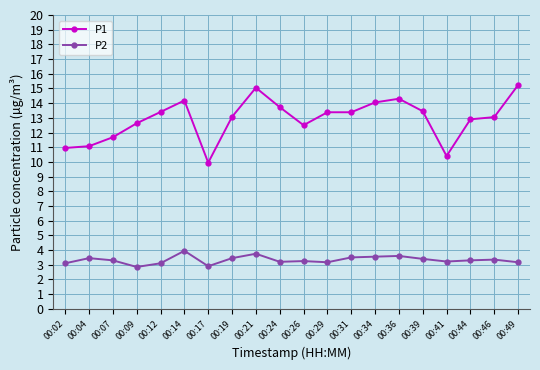

List the series in order of their peak value, highest first.

P1, P2